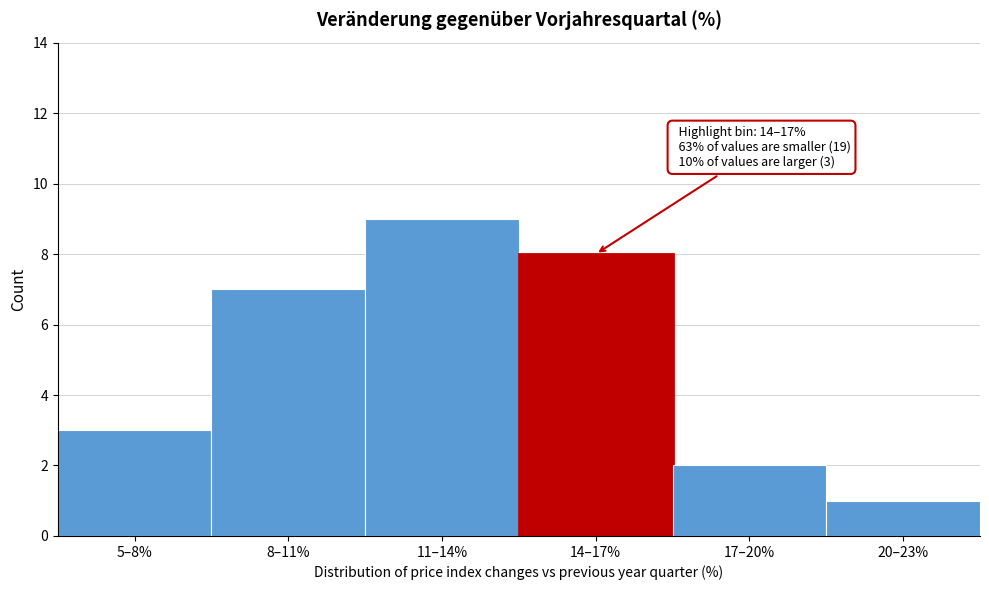

Reading left to right, what are all the values shown in this chart?

5–8%=3	8–11%=7	11–14%=9	14–17%=8	17–20%=2	20–23%=1